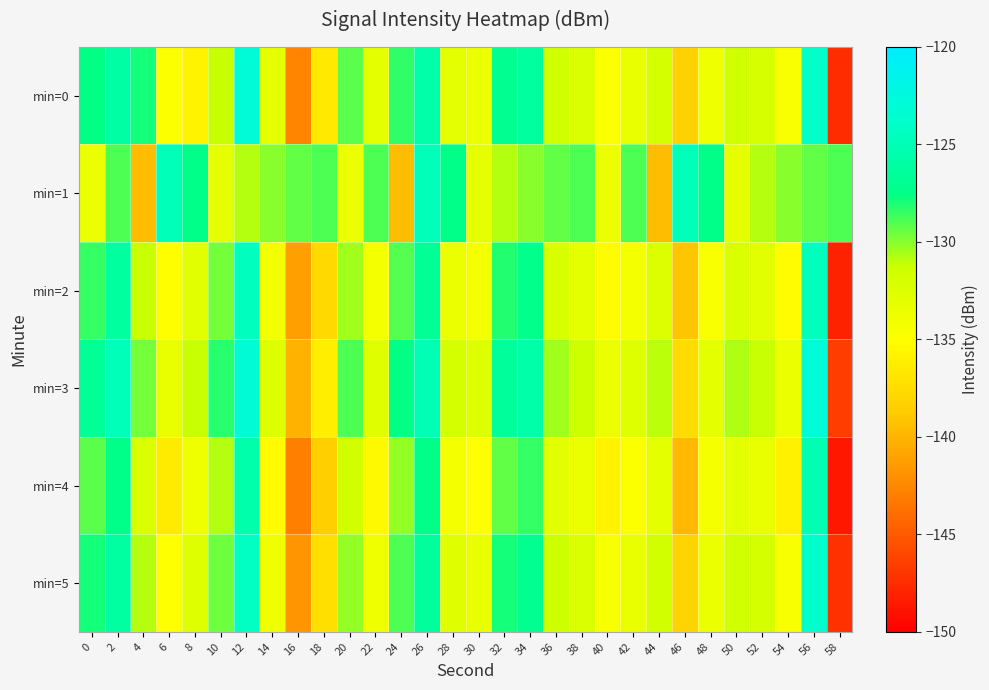

Rank the series at 24 from lowest to highest value.

min=1, min=4, min=2, min=5, min=0, min=3